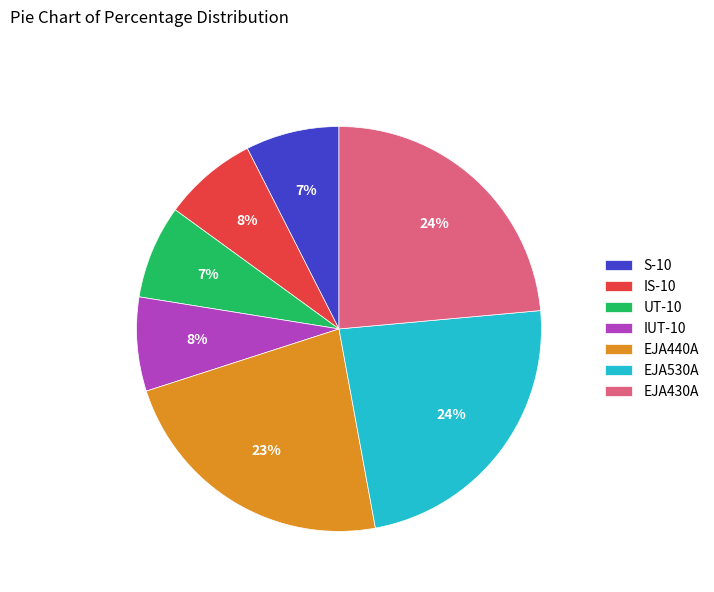

To the nearest percent, what is the average slice percentage?

14%